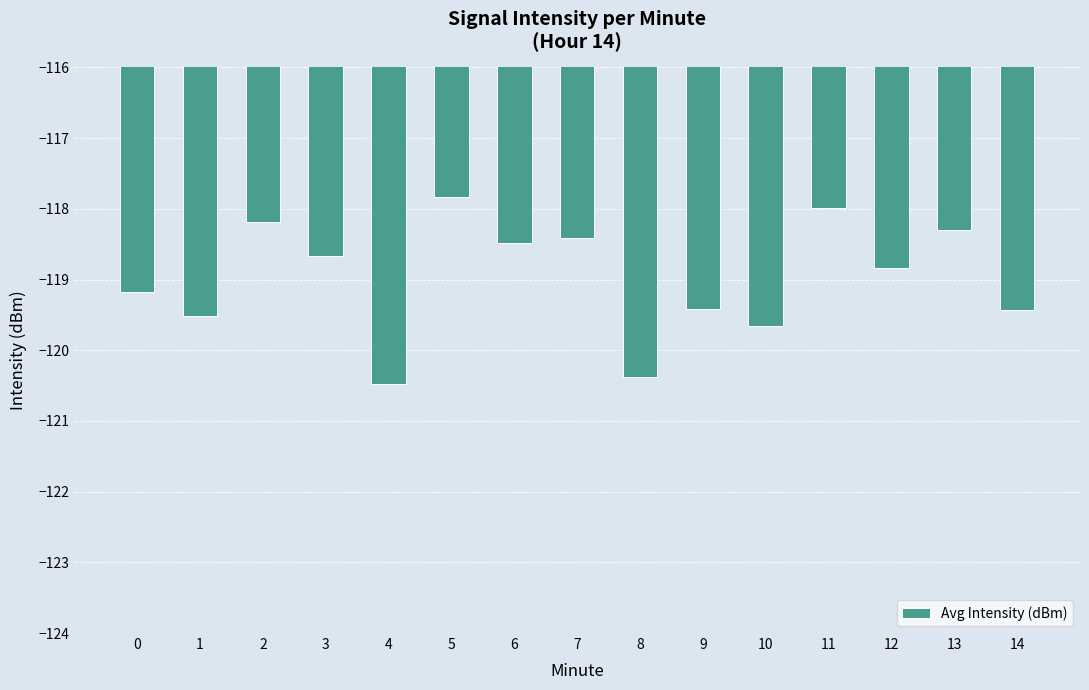

What is the maximum value shown in the chart?

-117.8